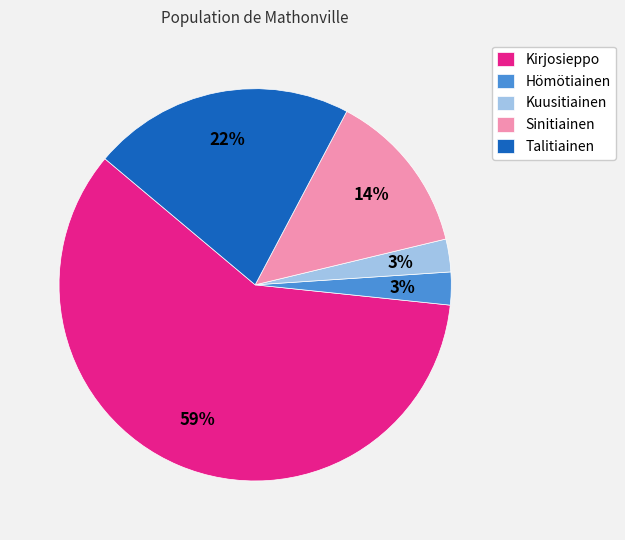

To the nearest percent, what is the average slice percentage?

20%